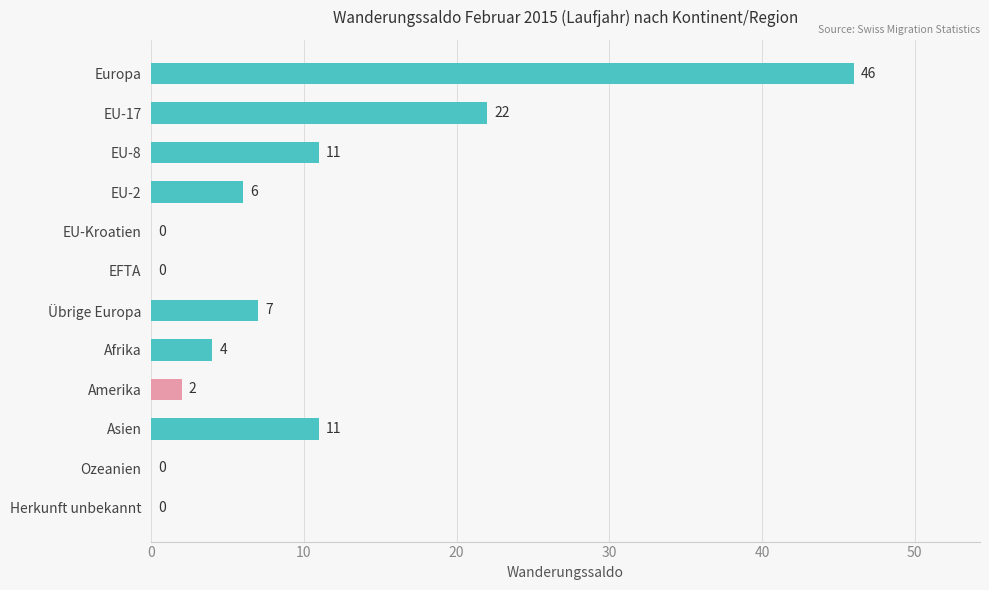

Where is the data nearest to the value 23?

EU-17